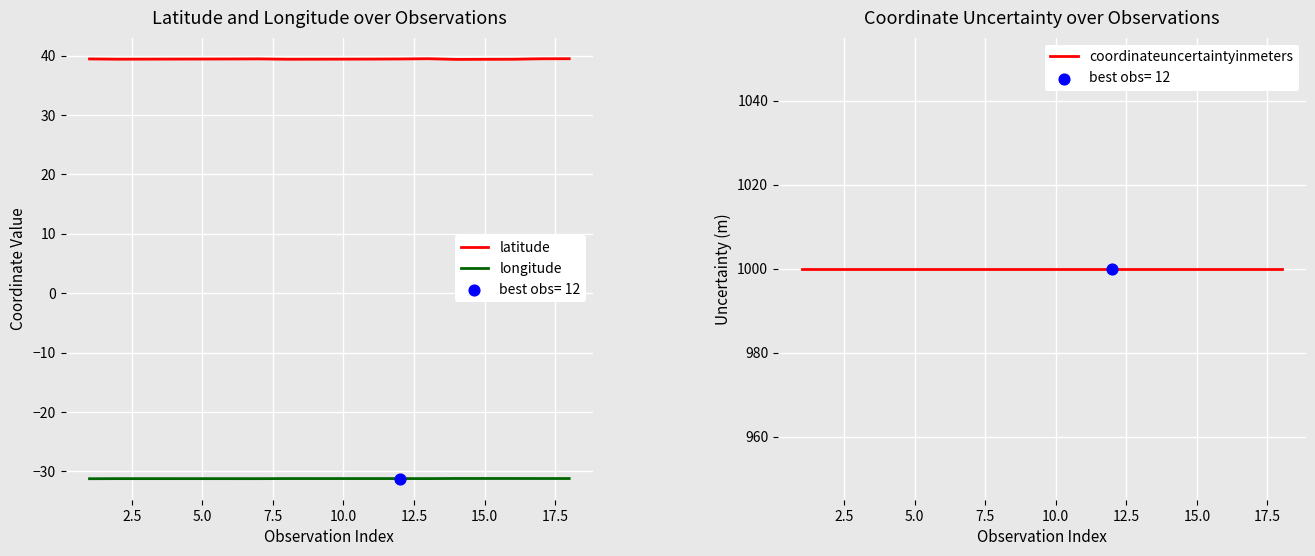

Which series has the largest total across all categories?

coordinateuncertaintyinmeters